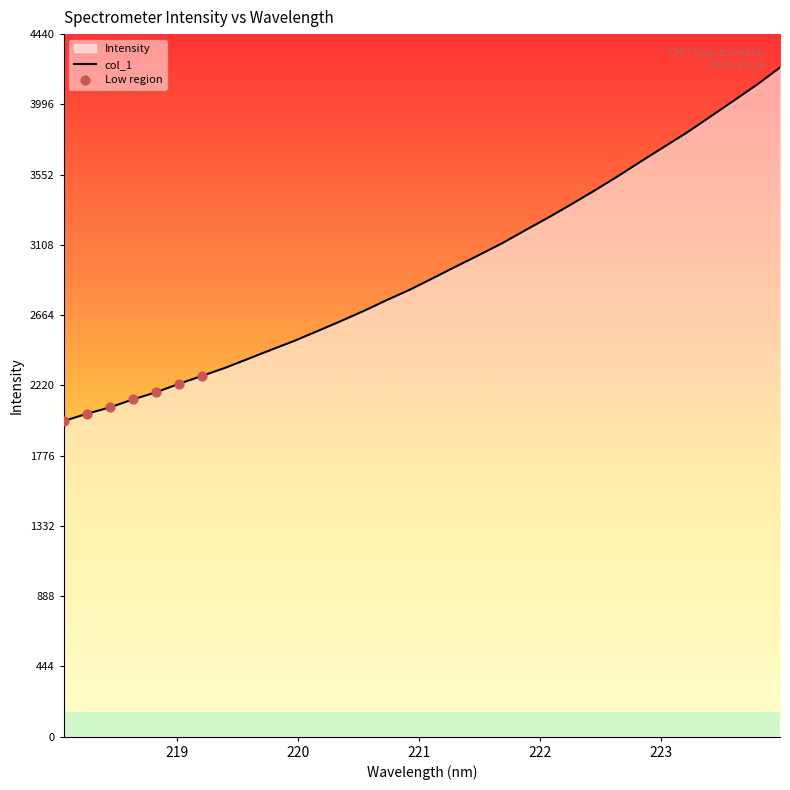

How many lines are shown in the chart?

1